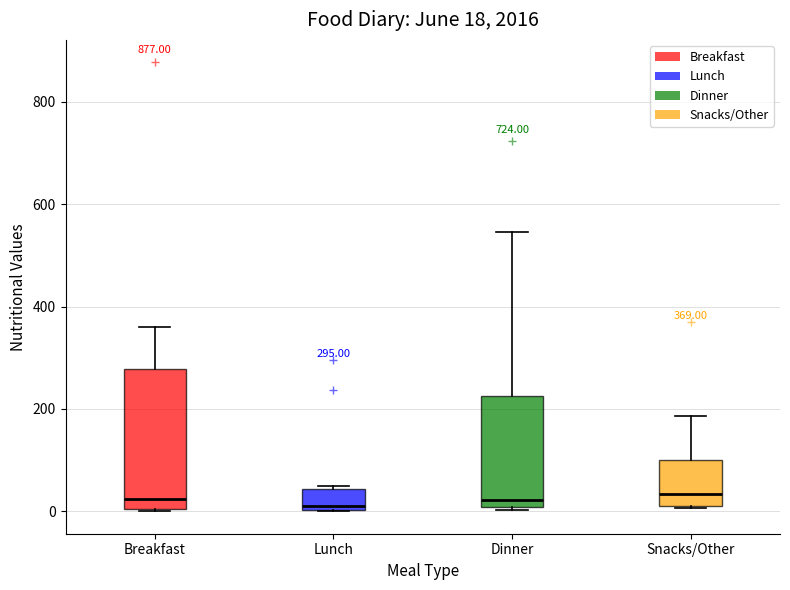

Which box is the tallest, from its lower edge to its upper edge?

Breakfast